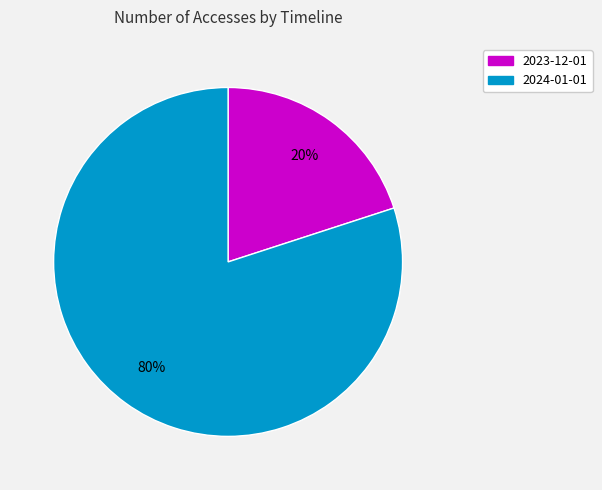

Approximately how many times larger is the value at 2024-01-01 compared to 2023-12-01?

4.0